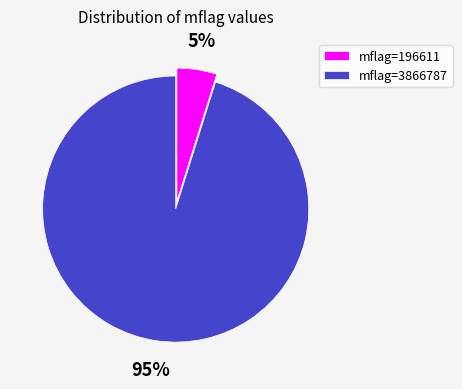

What is the majority slice?

mflag=3866787